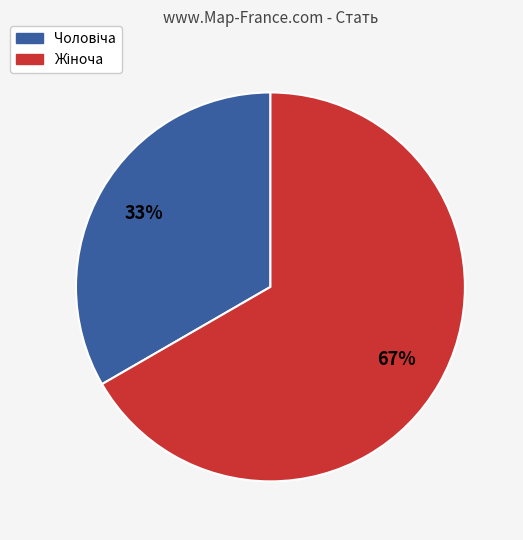

To the nearest percent, what is the average slice percentage?

50%